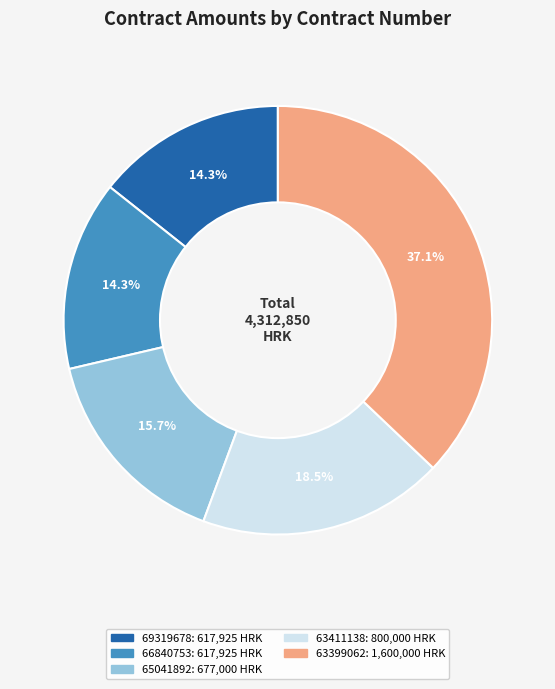

What is the largest slice in the pie chart?

63399062